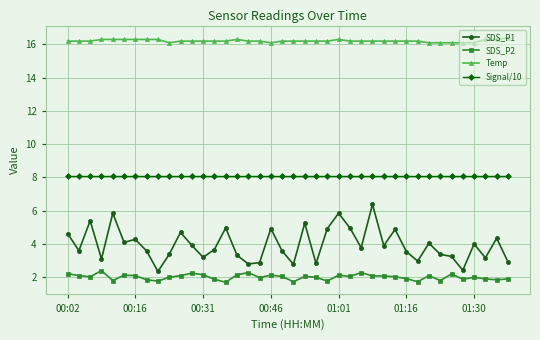

At how many categories does at least one series exceed 15?

40